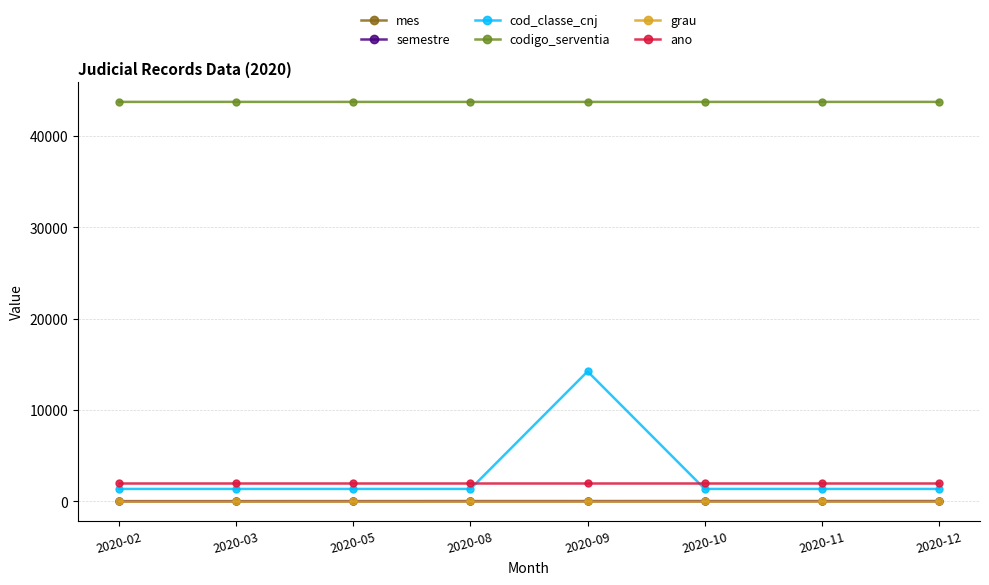

True or false: codigo_serventia and ano cross at least once.

False